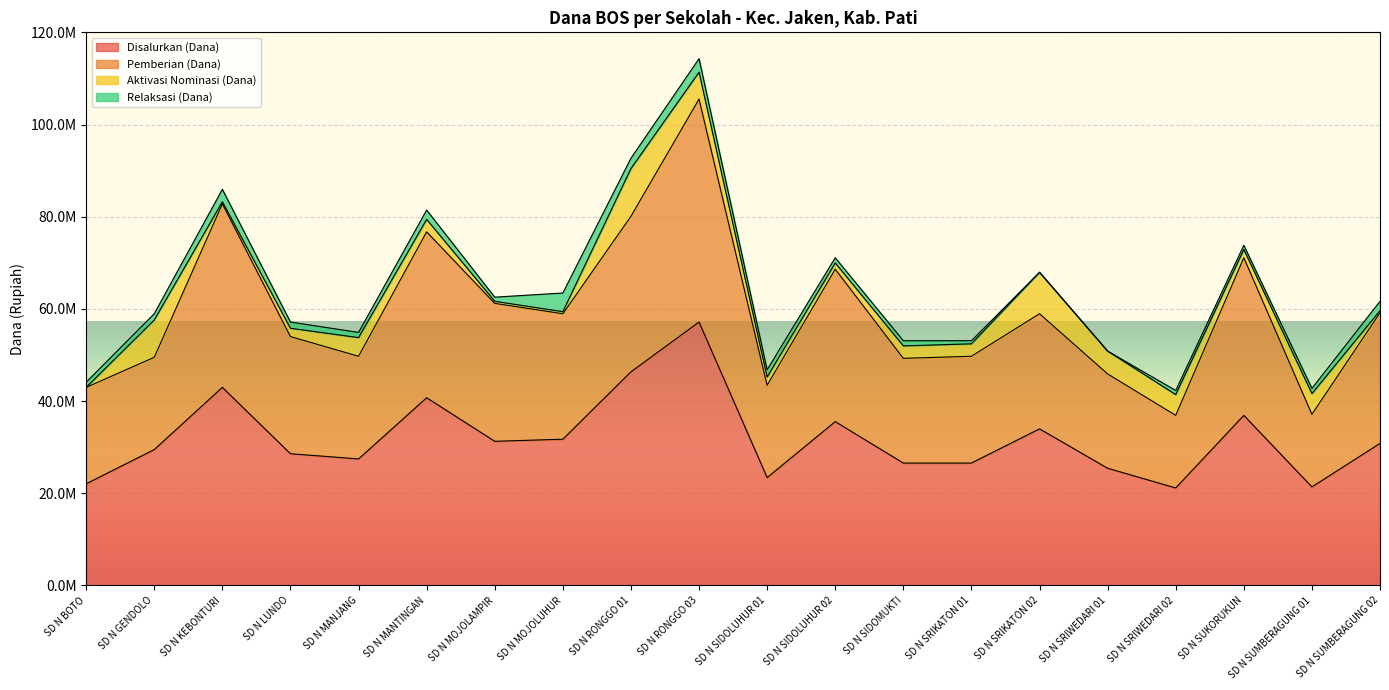

Which series changed the most between SD N SRIKATON 01 and SD N SRIWEDARI 02?

Pemberian (Dana)